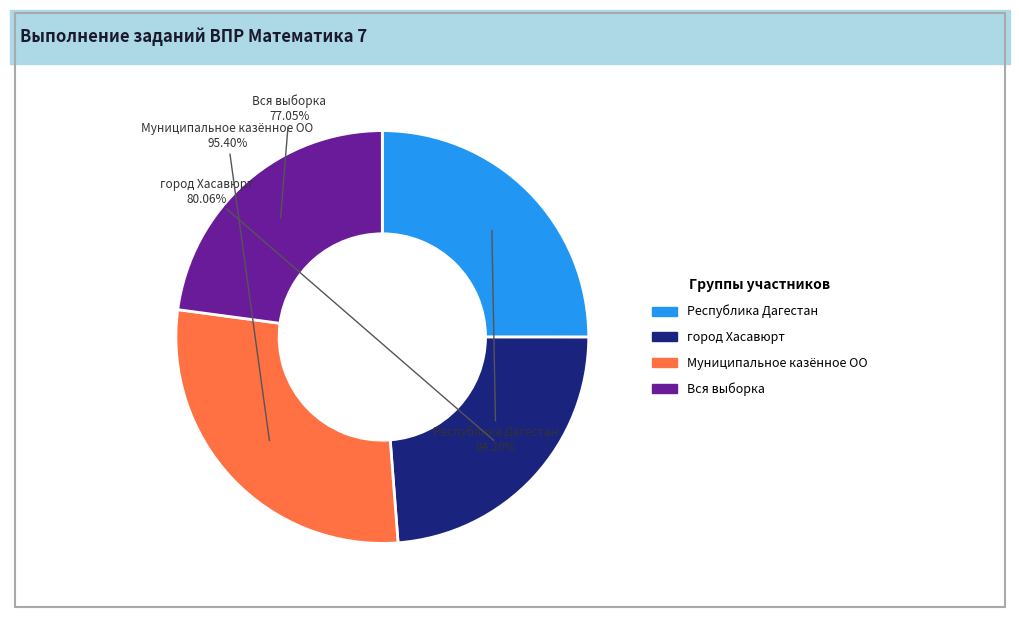

Which slice is the smallest?

Вся выборка